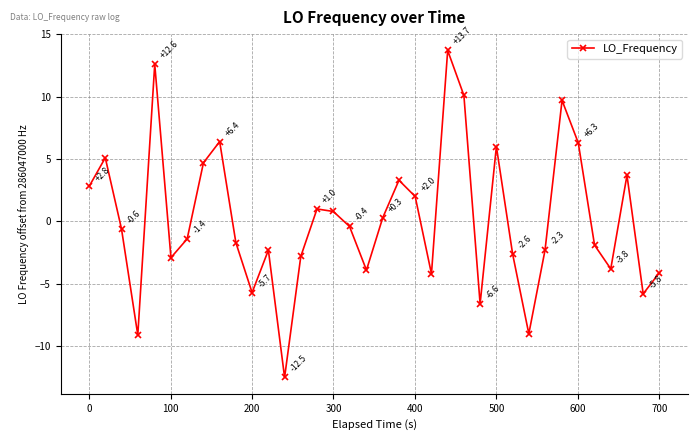

How many interior local valleys (lower than both neighbors) does the data have?

10